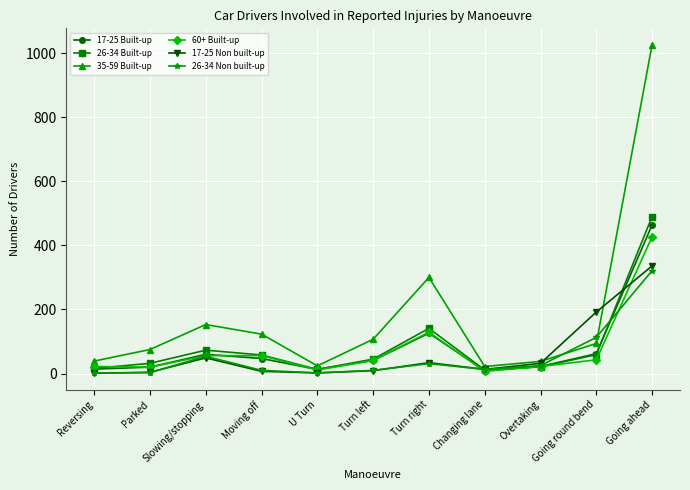

True or false: 35-59 Built-up has more than 2 interior local peaks.

False